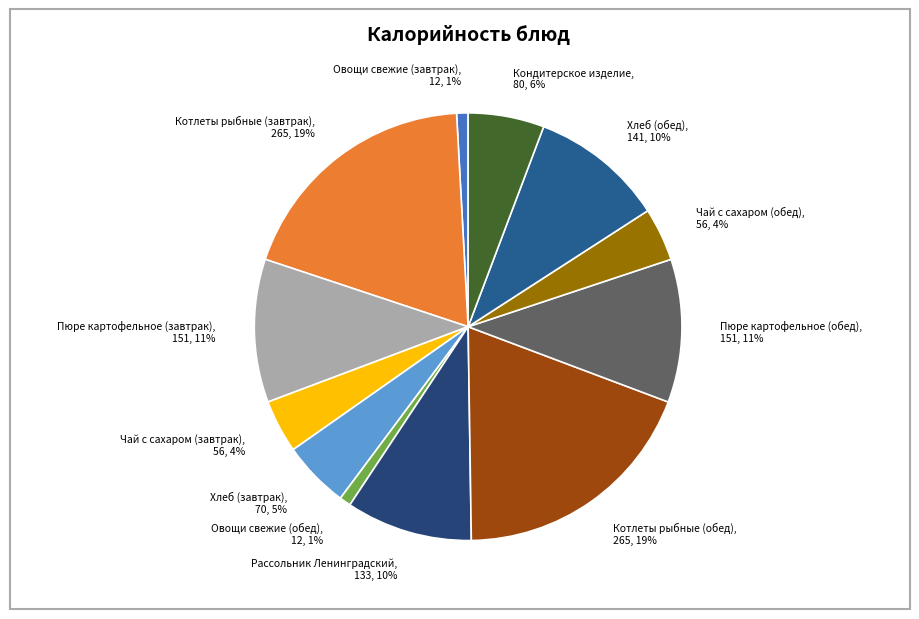

To the nearest percent, what is the difference between the Хлеб (завтрак) and Овощи свежие (завтрак) slice percentages?

4%